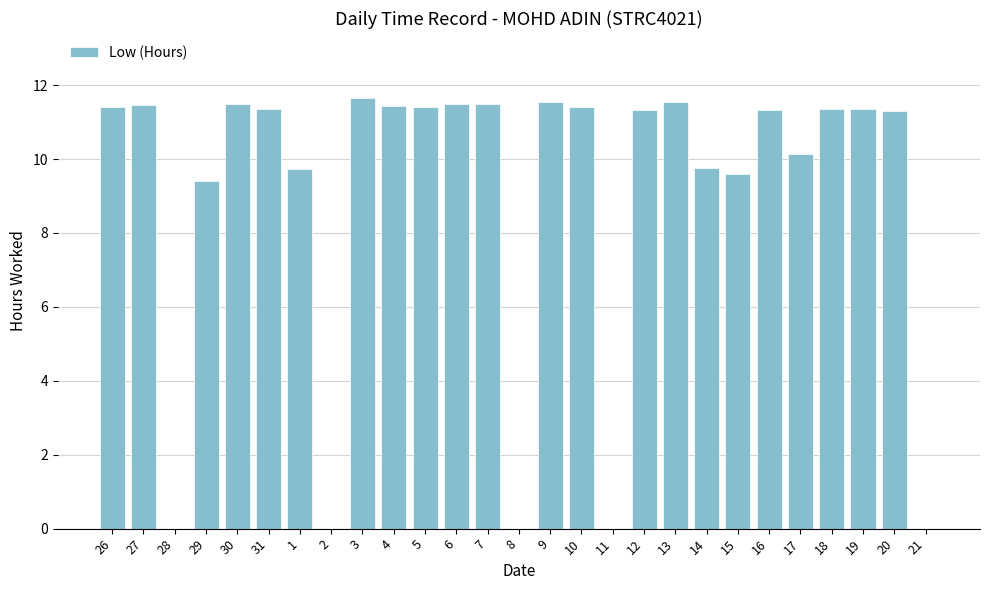

At which label does the data first exceed 11?

26